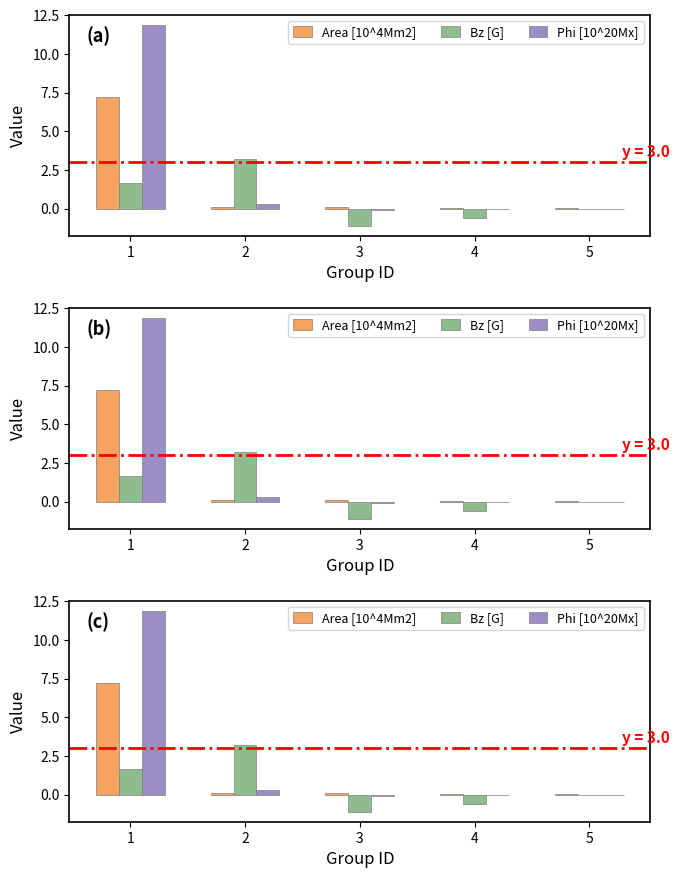

Which series changed the most between 2 and 5?

Bz [G]